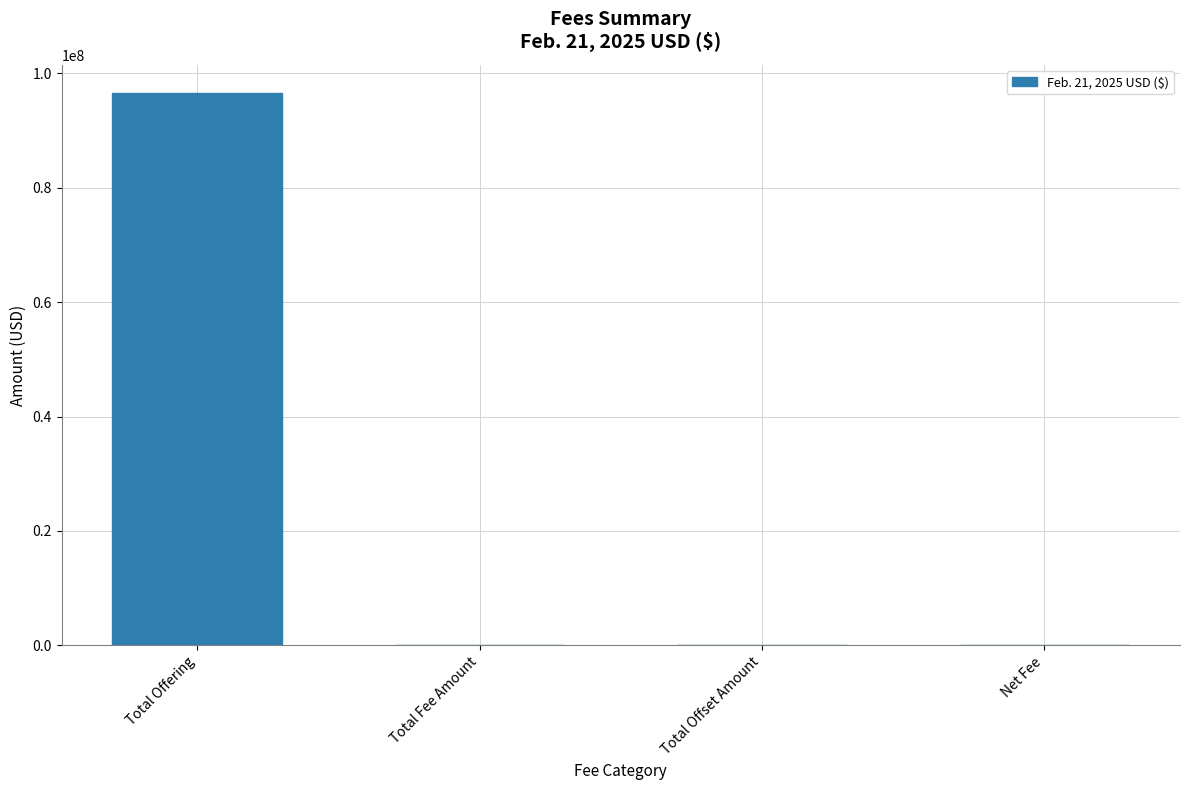

Which has a higher value, Total Offering or Net Fee?

Total Offering